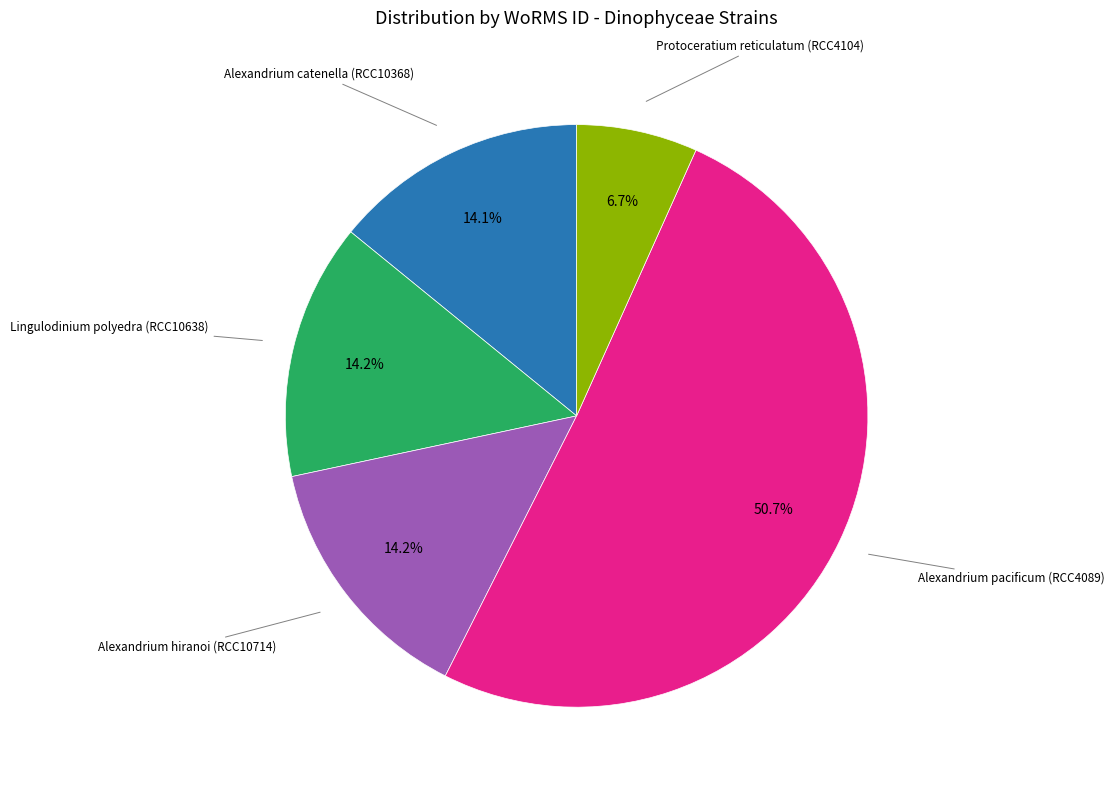

Is there a majority slice in this chart?

Yes